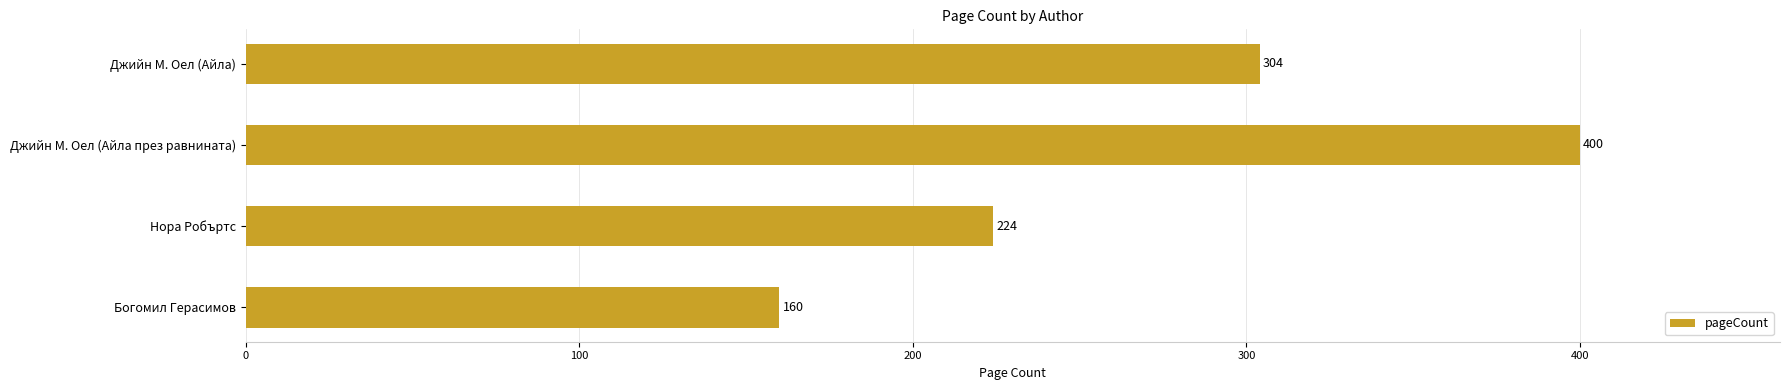

Reading bottom to top, extract all data points from this chart.

Богомил Герасимов=160	Нора Робъртс=224	Джийн М. Оел (Айла през равнината)=400	Джийн М. Оел (Айла)=304